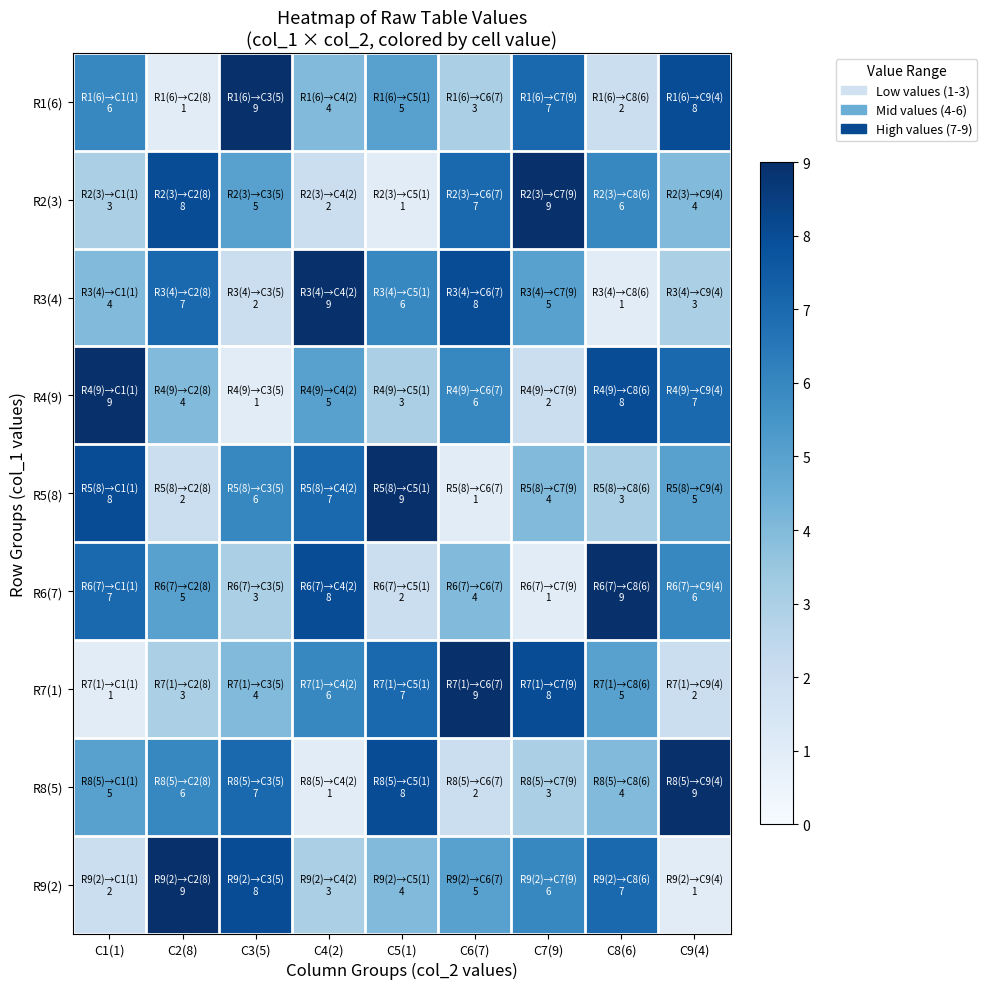

Reading left to right, list all the values displayed in this chart.

R1(6): C1(1)=6	C2(8)=1	C3(5)=9	C4(2)=4	C5(1)=5	C6(7)=3	C7(9)=7	C8(6)=2	C9(4)=8
R2(3): C1(1)=3	C2(8)=8	C3(5)=5	C4(2)=2	C5(1)=1	C6(7)=7	C7(9)=9	C8(6)=6	C9(4)=4
R3(4): C1(1)=4	C2(8)=7	C3(5)=2	C4(2)=9	C5(1)=6	C6(7)=8	C7(9)=5	C8(6)=1	C9(4)=3
R4(9): C1(1)=9	C2(8)=4	C3(5)=1	C4(2)=5	C5(1)=3	C6(7)=6	C7(9)=2	C8(6)=8	C9(4)=7
R5(8): C1(1)=8	C2(8)=2	C3(5)=6	C4(2)=7	C5(1)=9	C6(7)=1	C7(9)=4	C8(6)=3	C9(4)=5
R6(7): C1(1)=7	C2(8)=5	C3(5)=3	C4(2)=8	C5(1)=2	C6(7)=4	C7(9)=1	C8(6)=9	C9(4)=6
R7(1): C1(1)=1	C2(8)=3	C3(5)=4	C4(2)=6	C5(1)=7	C6(7)=9	C7(9)=8	C8(6)=5	C9(4)=2
R8(5): C1(1)=5	C2(8)=6	C3(5)=7	C4(2)=1	C5(1)=8	C6(7)=2	C7(9)=3	C8(6)=4	C9(4)=9
R9(2): C1(1)=2	C2(8)=9	C3(5)=8	C4(2)=3	C5(1)=4	C6(7)=5	C7(9)=6	C8(6)=7	C9(4)=1